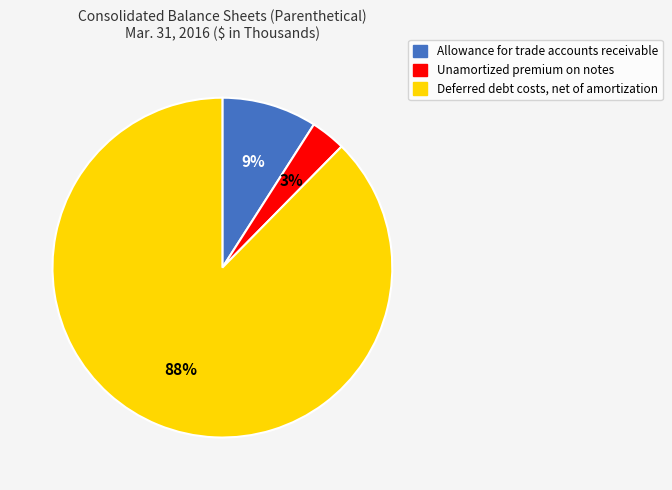

What is the ratio of the value at Allowance for trade accounts receivable to the value at Deferred debt costs, net of amortization?

0.1